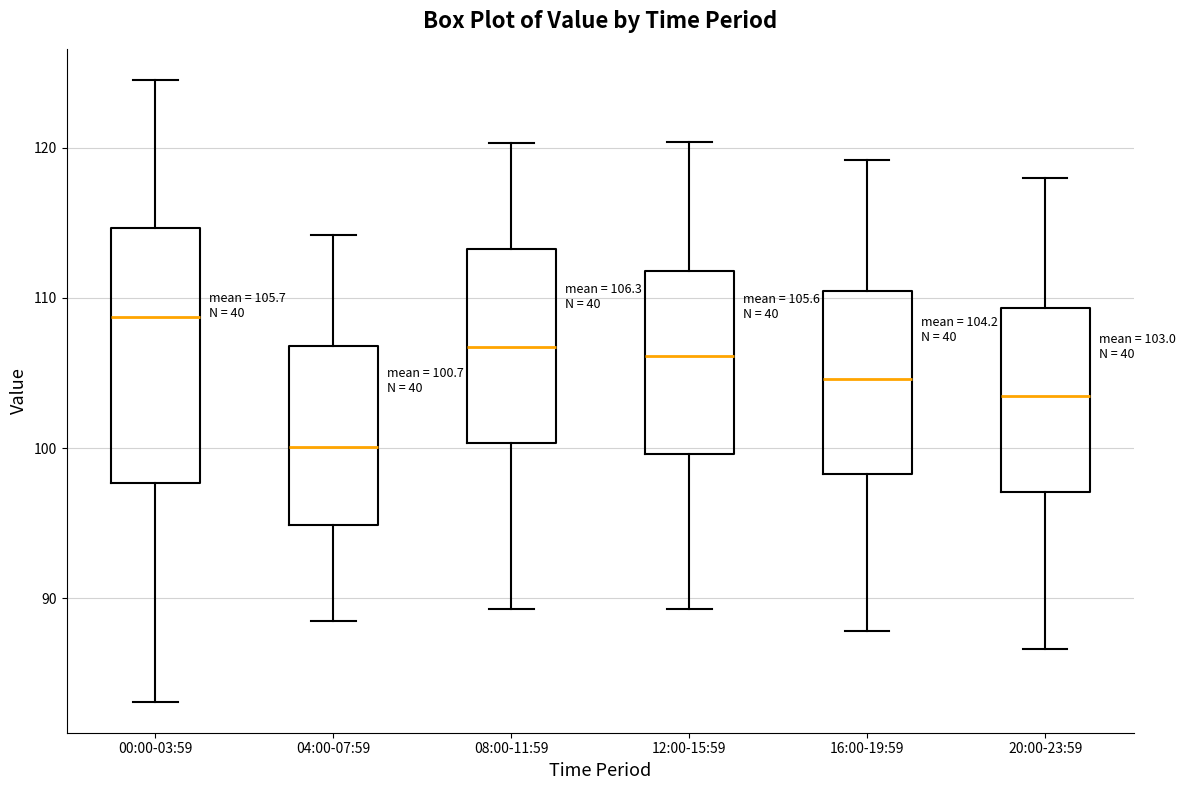

Which box is the tallest, from its lower edge to its upper edge?

00:00-03:59